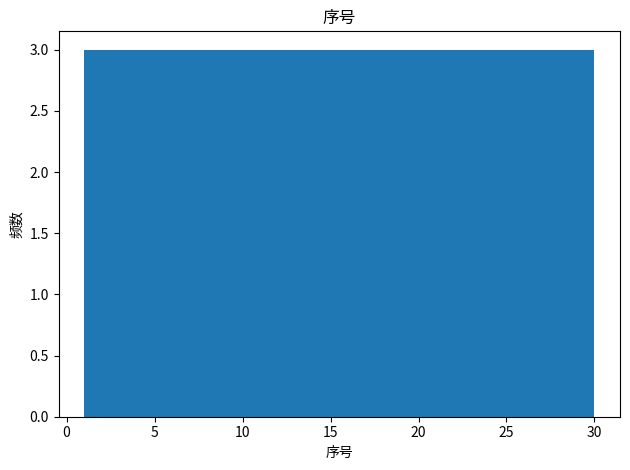

What is the height of the bar covering 24.2 to 27.1 on the x-axis? Neither the bar edges nor the heights are printed on the chart, so give them approximately, as read against the axes.

3